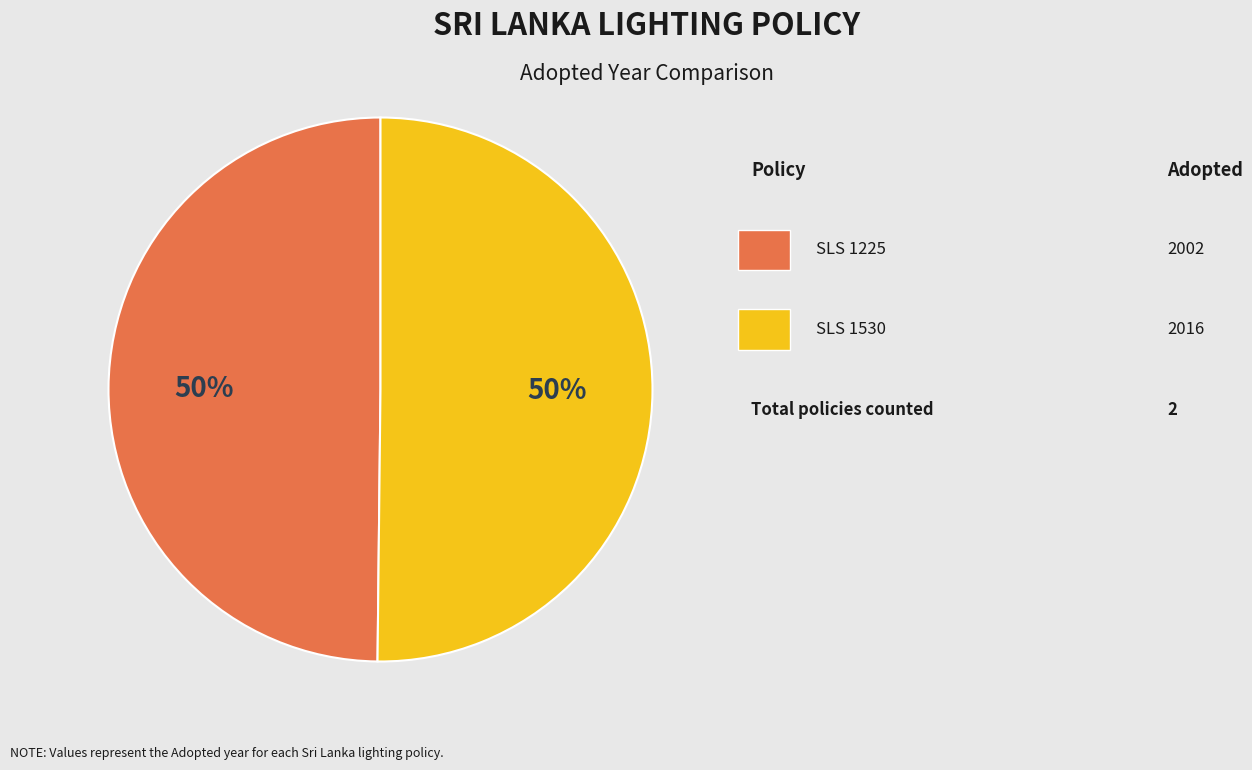

To the nearest percent, what is the average slice percentage?

50%